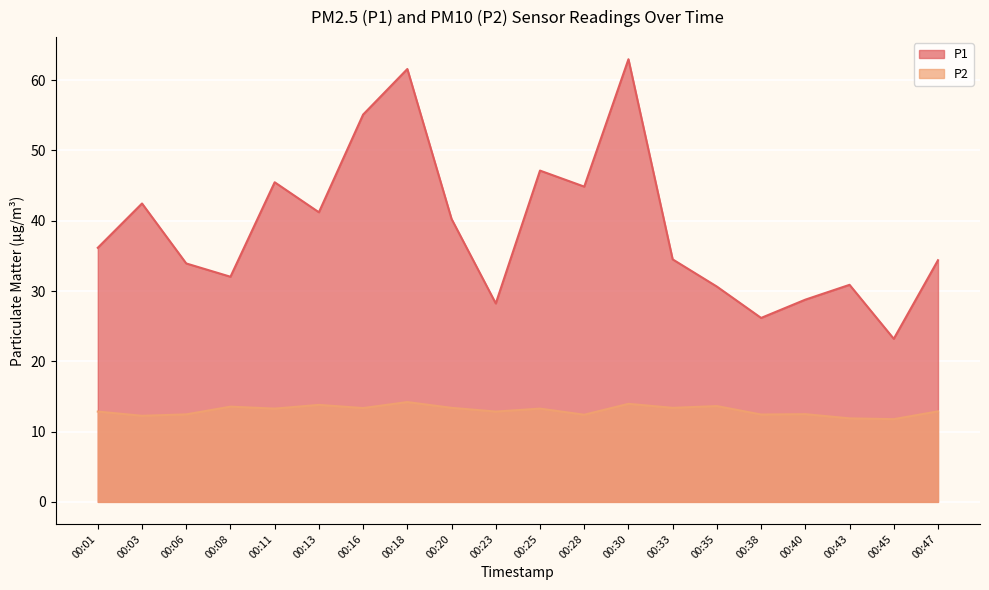

What are all the series names shown in the legend?

P1, P2